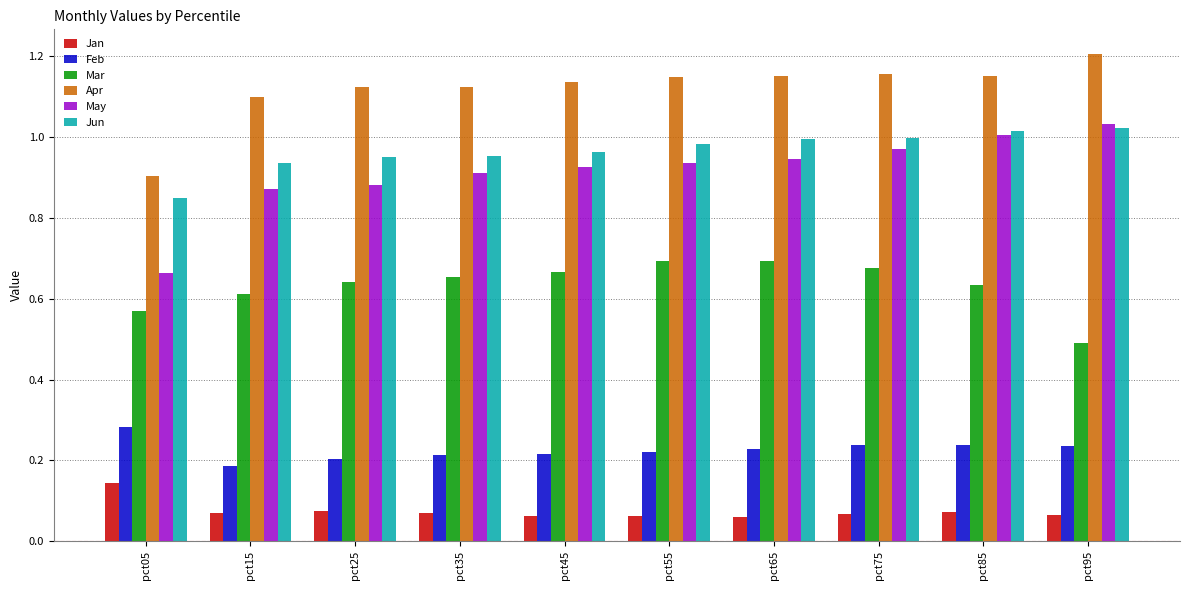

True or false: May has a value of 0.9 at pct15.

True